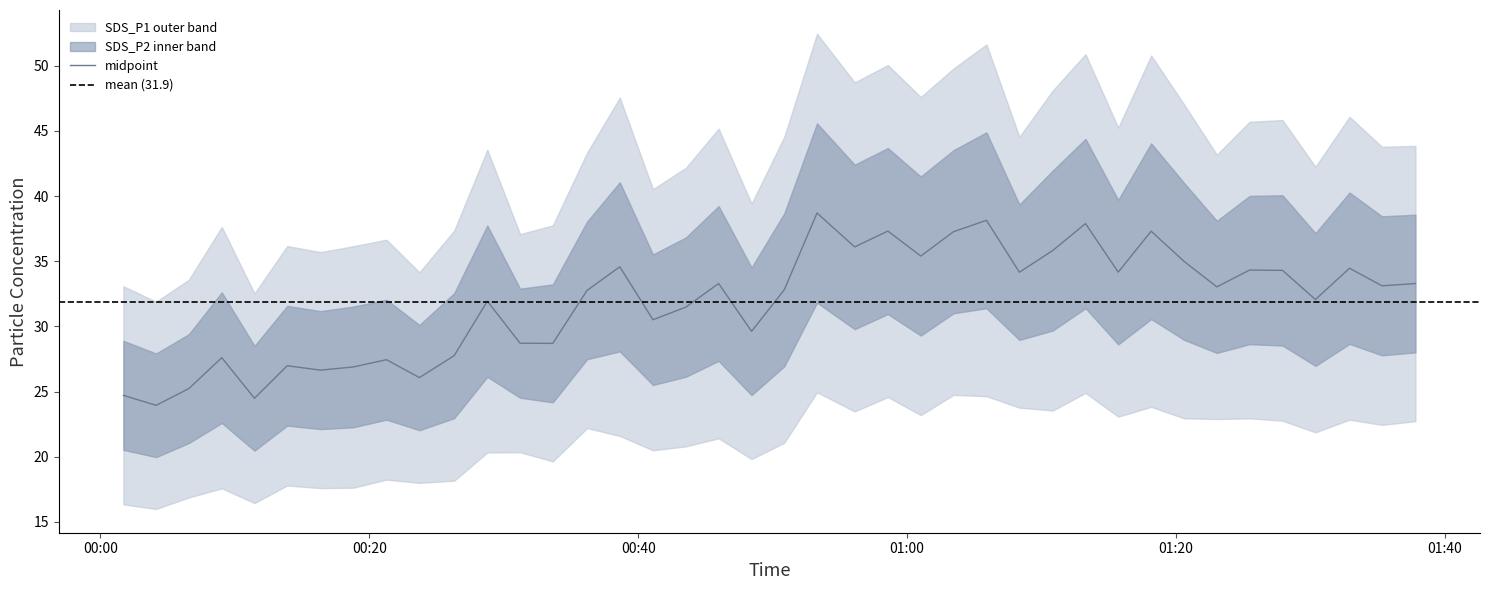

What is the difference between the maximum and minimum values?

14.8